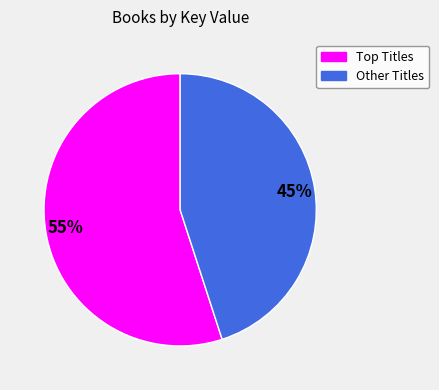

Does any single category account for the majority?

Yes